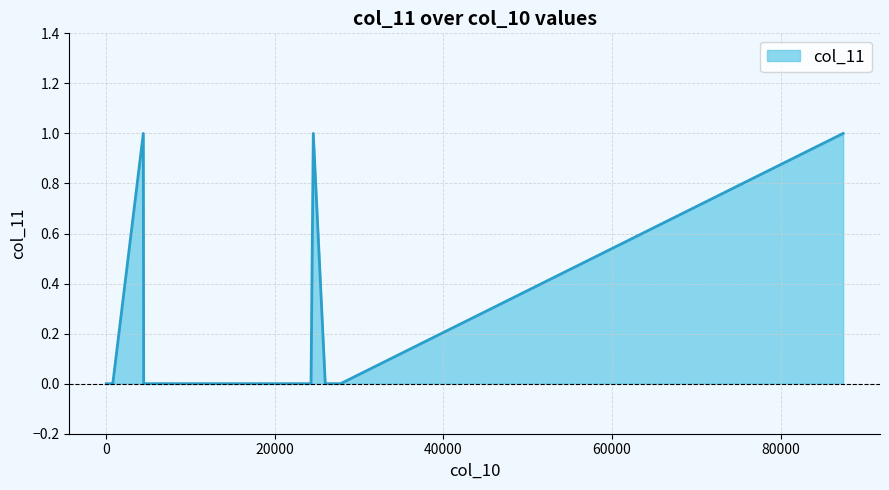

At which label is the value closest to 0?

7702